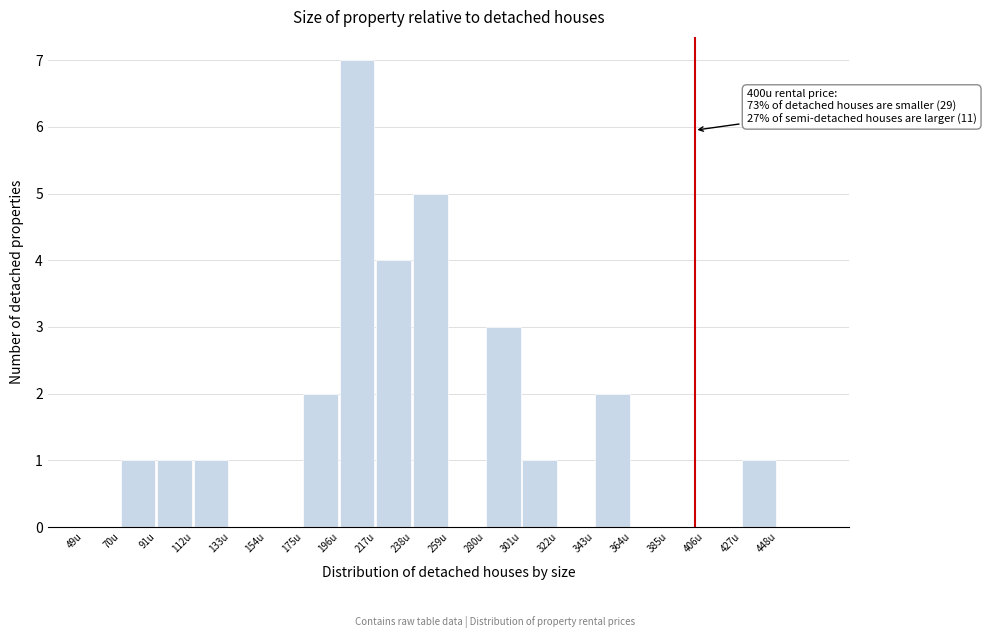

Over which range of the x-axis is the bar tallest?

196 to 217